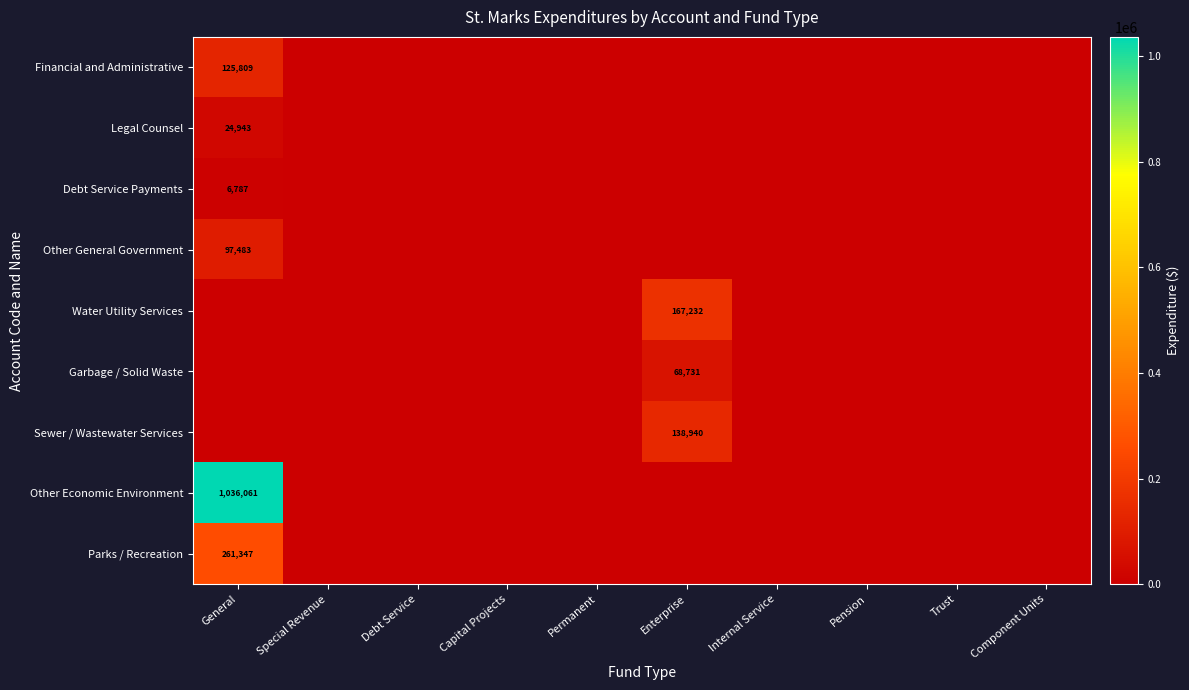

The value of Water Utility Services at Enterprise is 292896. True or false?

False